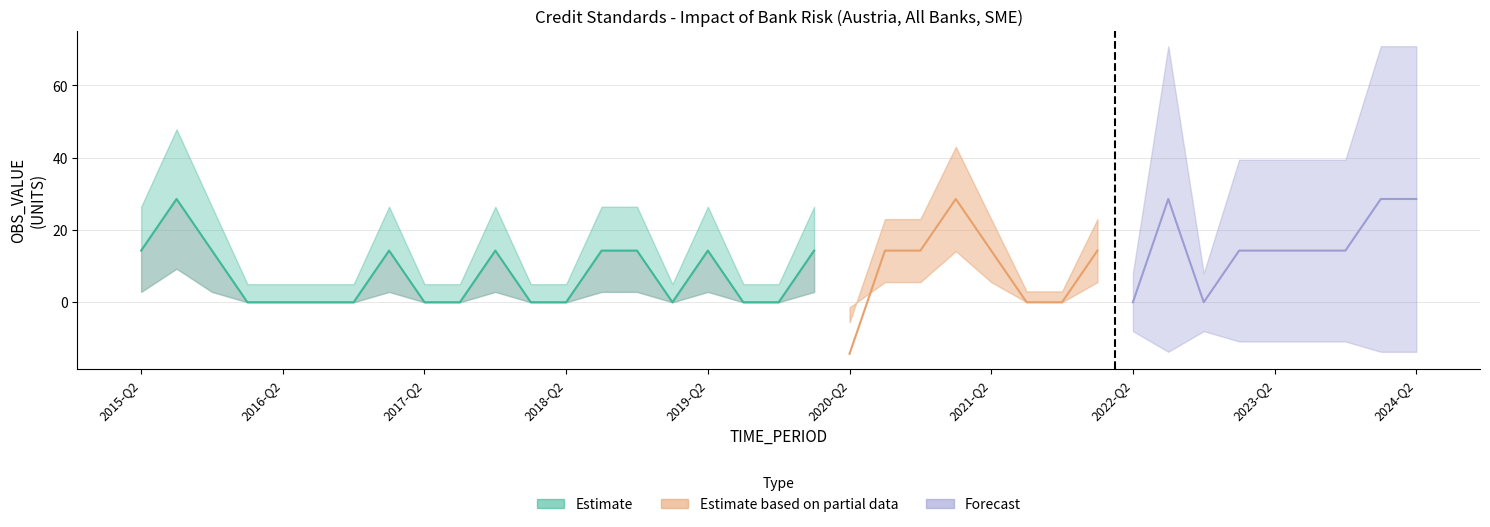

The value at 2022-Q4 is 0.0. True or false?

True